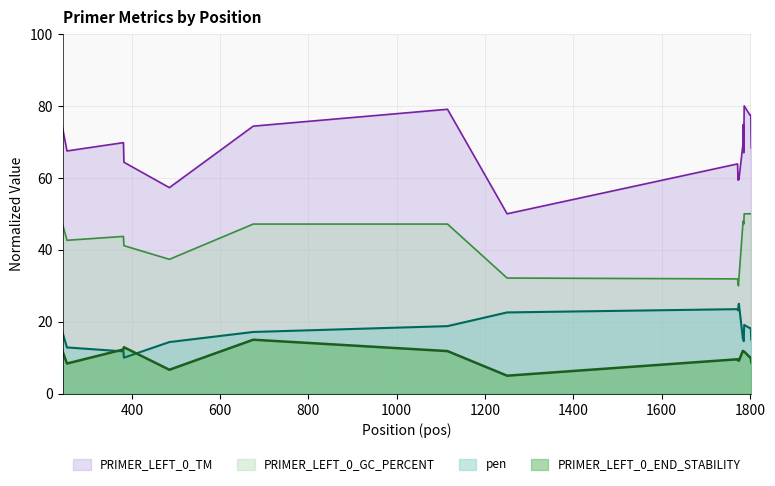

Between 1774 and 1786, which series saw the biggest shift?

PRIMER_LEFT_0_GC_PERCENT